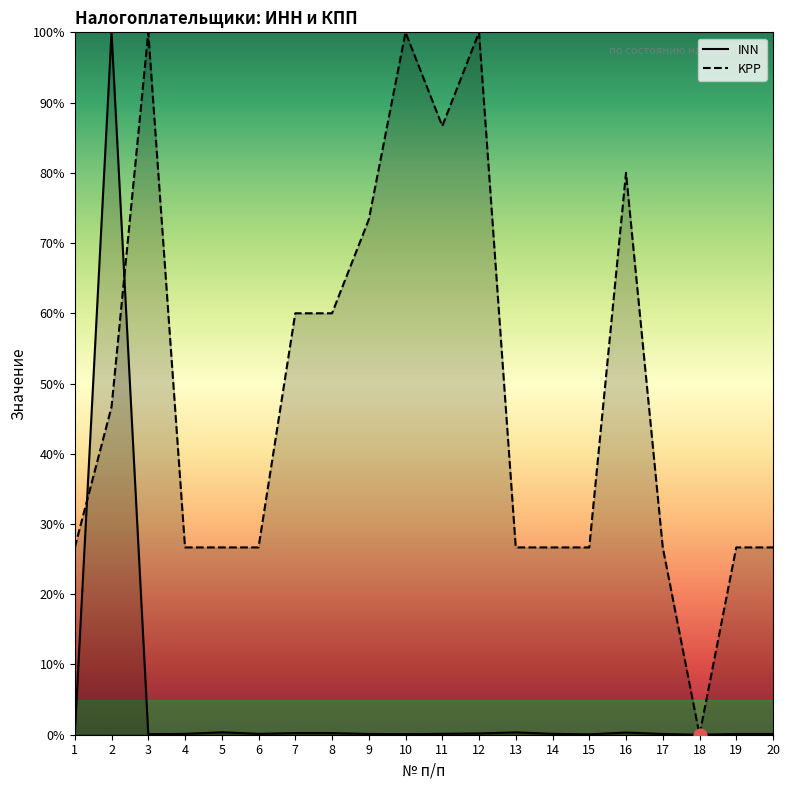

Is the value of INN at 4 greater than the value of KPP at 10?

No